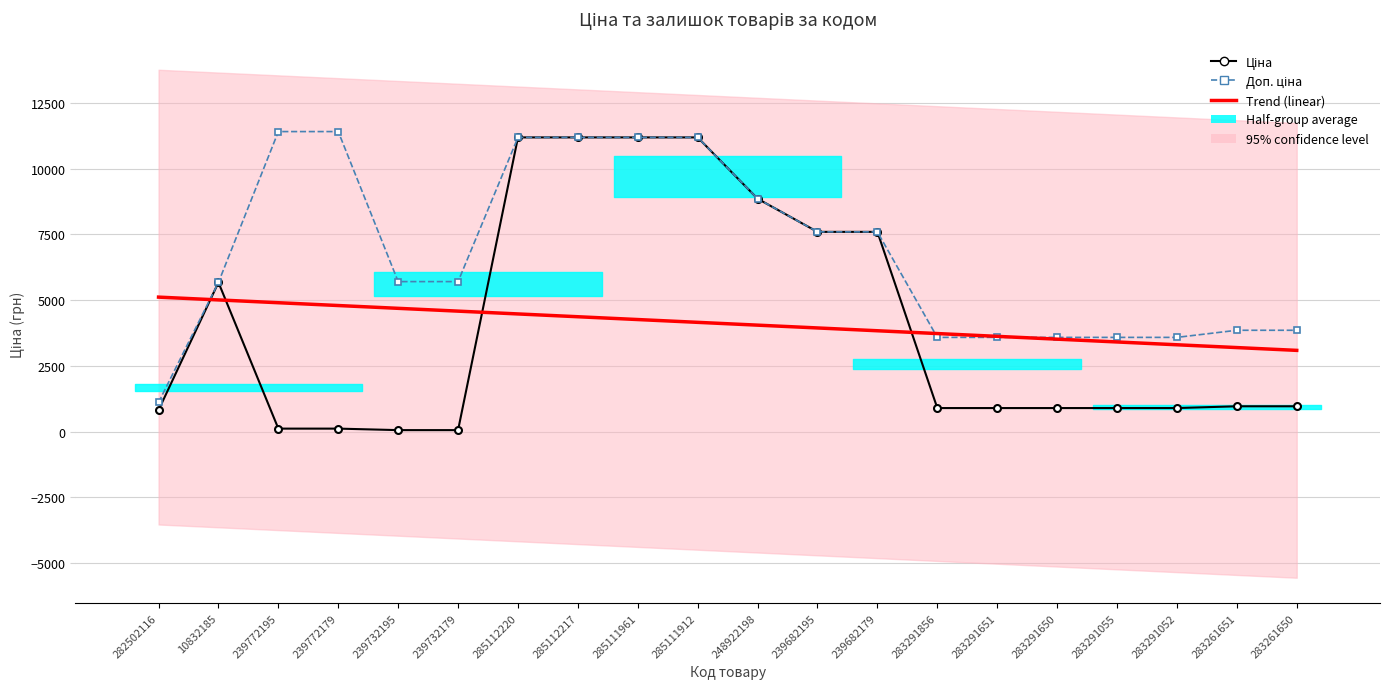

Does the chart have visible grid lines?

Yes